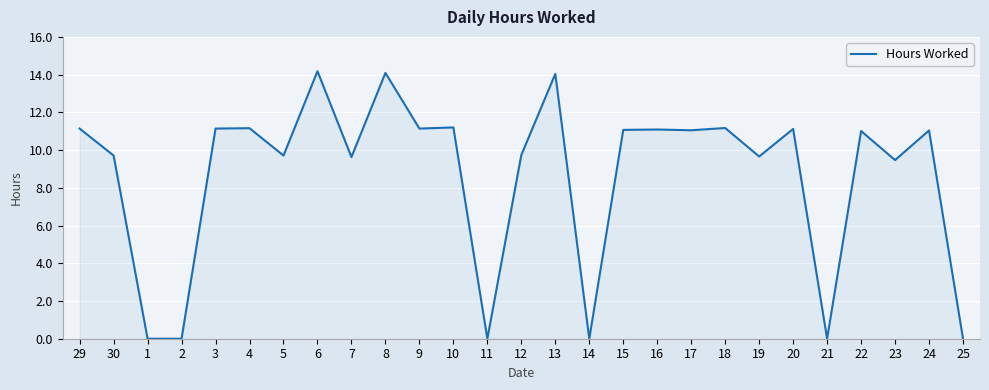

What is the ratio of the value at 19 to the value at 30?

1.0